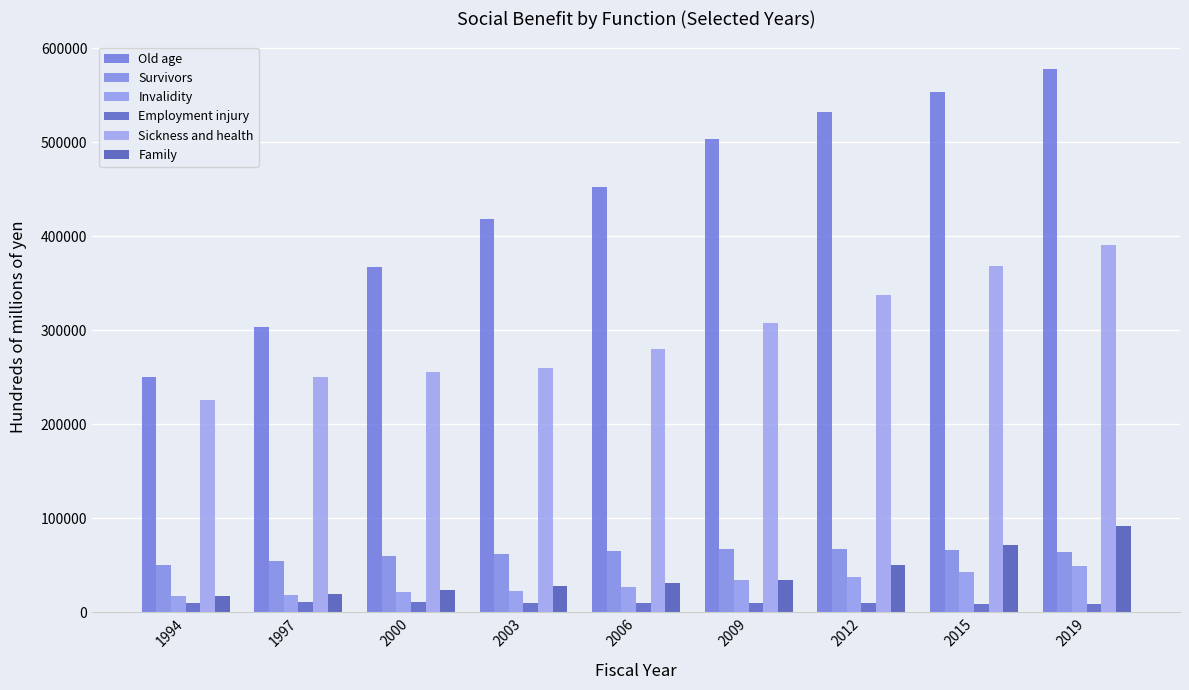

Rank the categories by Family value from lowest to highest.

1994, 1997, 2000, 2003, 2006, 2009, 2012, 2015, 2019